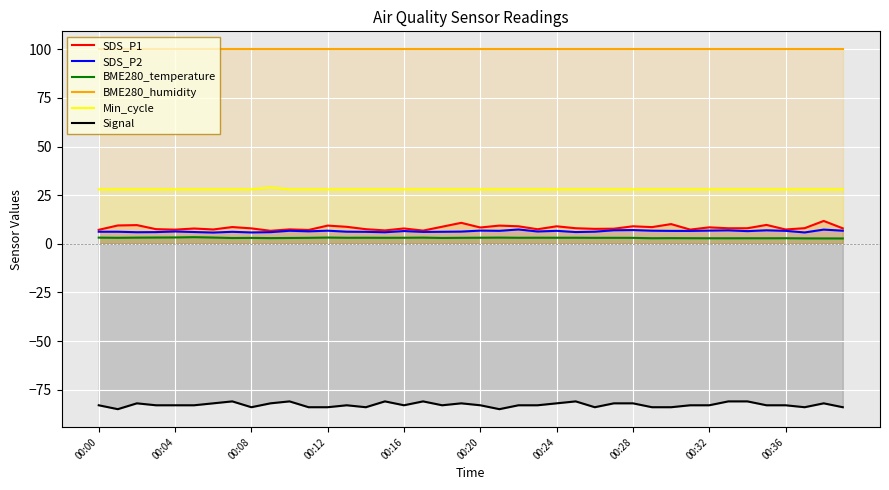

What are all the series names shown in the legend?

SDS_P1, SDS_P2, BME280_temperature, BME280_humidity, Min_cycle, Signal